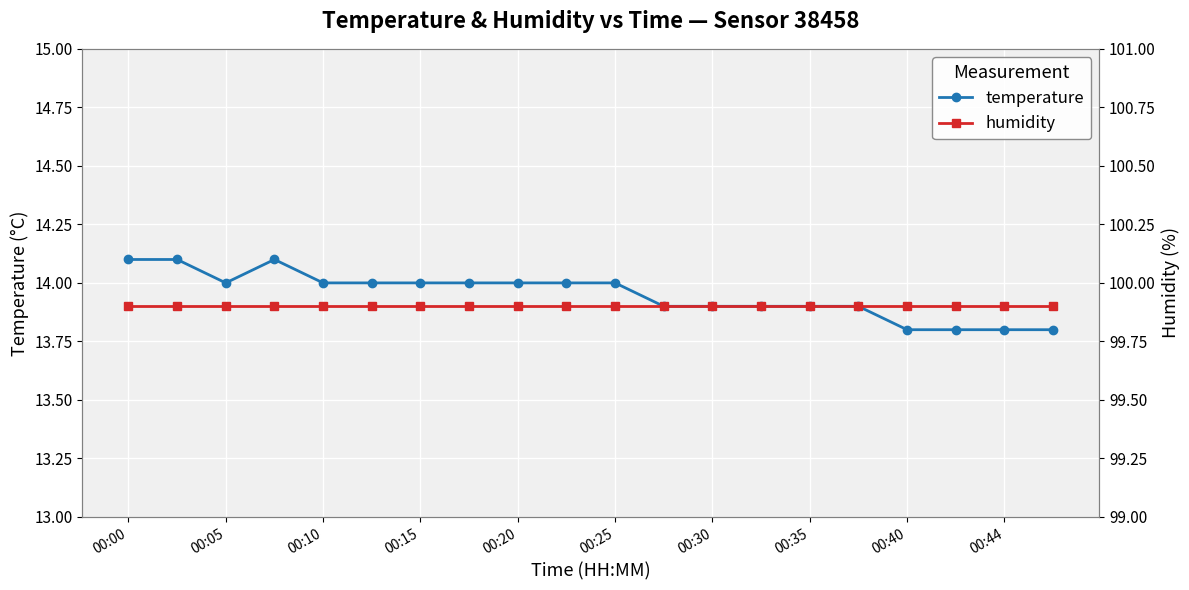

How many data points in temperature are less than 14?

9